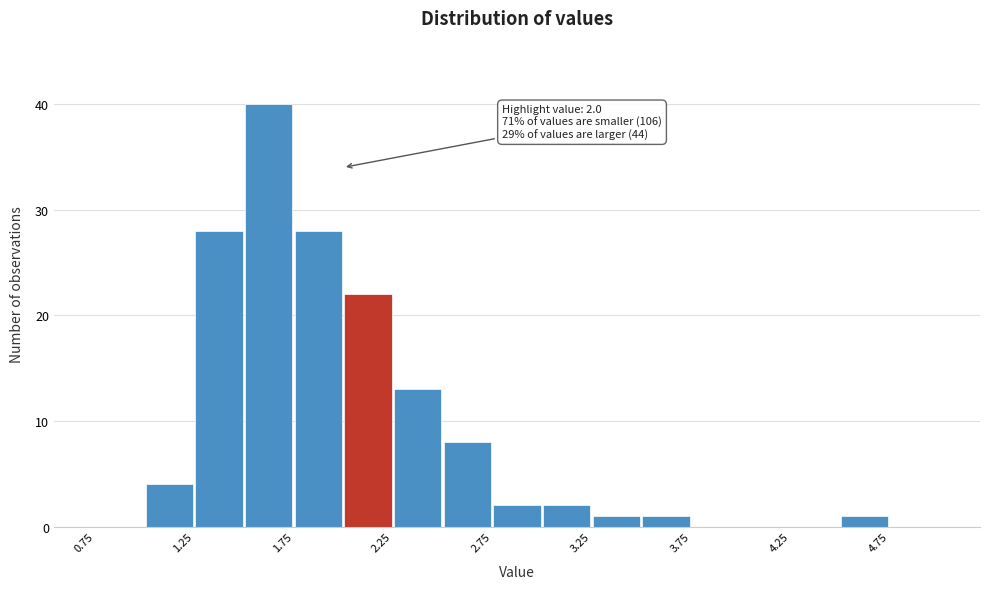

Which range on the x-axis has the tallest bar?

1.50 to 1.75